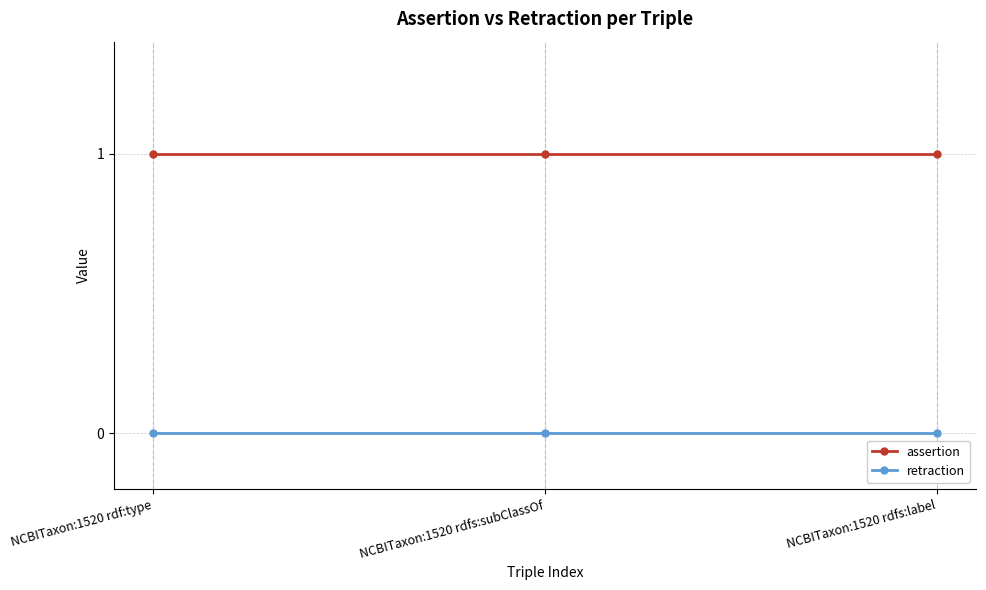

What position from the left is NCBITaxon:1520 rdf:type?

1